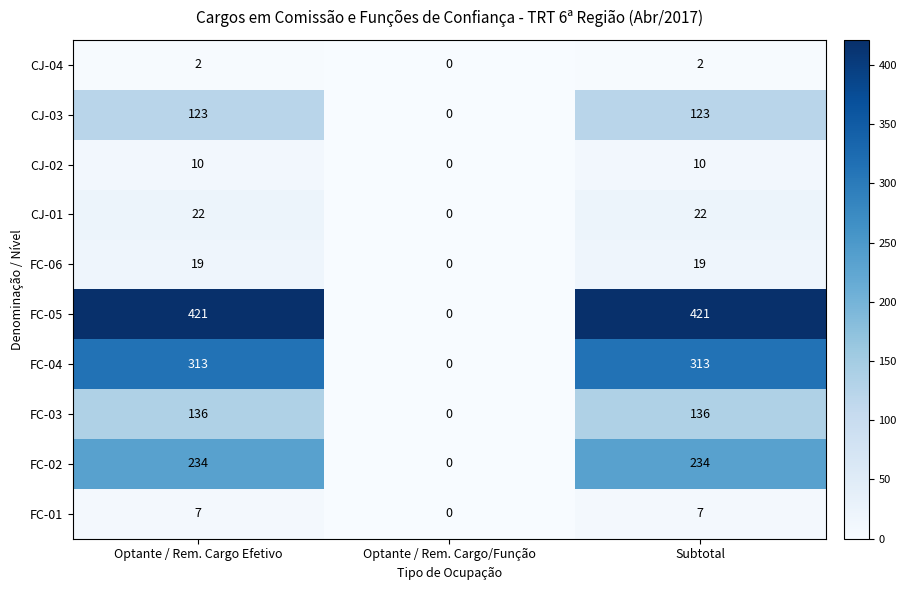

At how many categories does at least one series exceed 398?

2